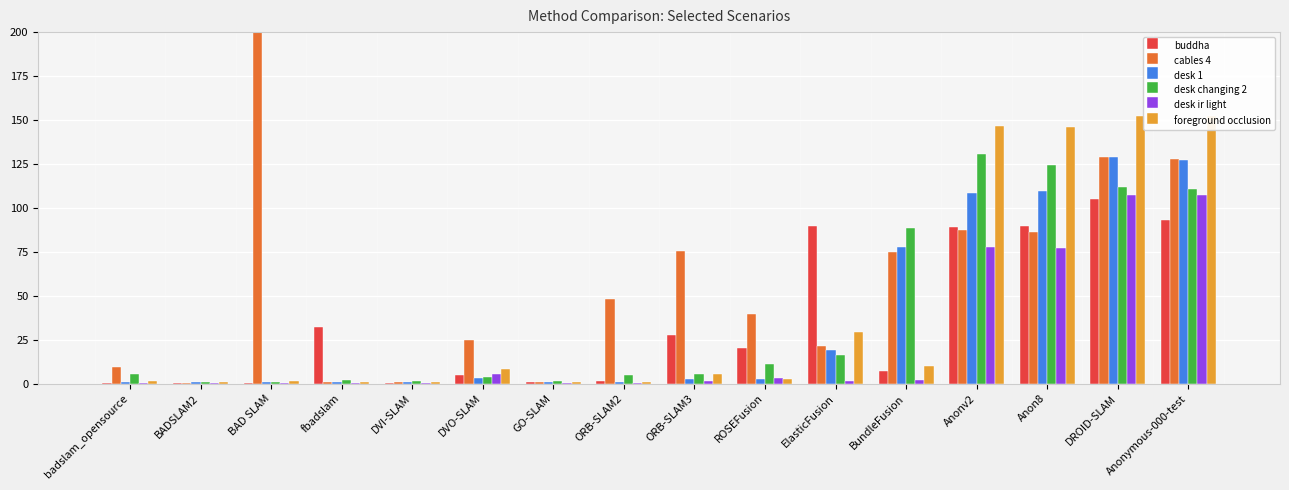

What is the difference between the highest and lowest values at Anonv2?

68.7